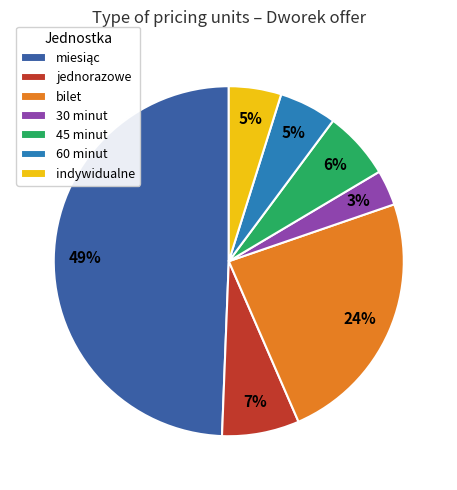

To the nearest percent, what portion does bilet represent?

24%